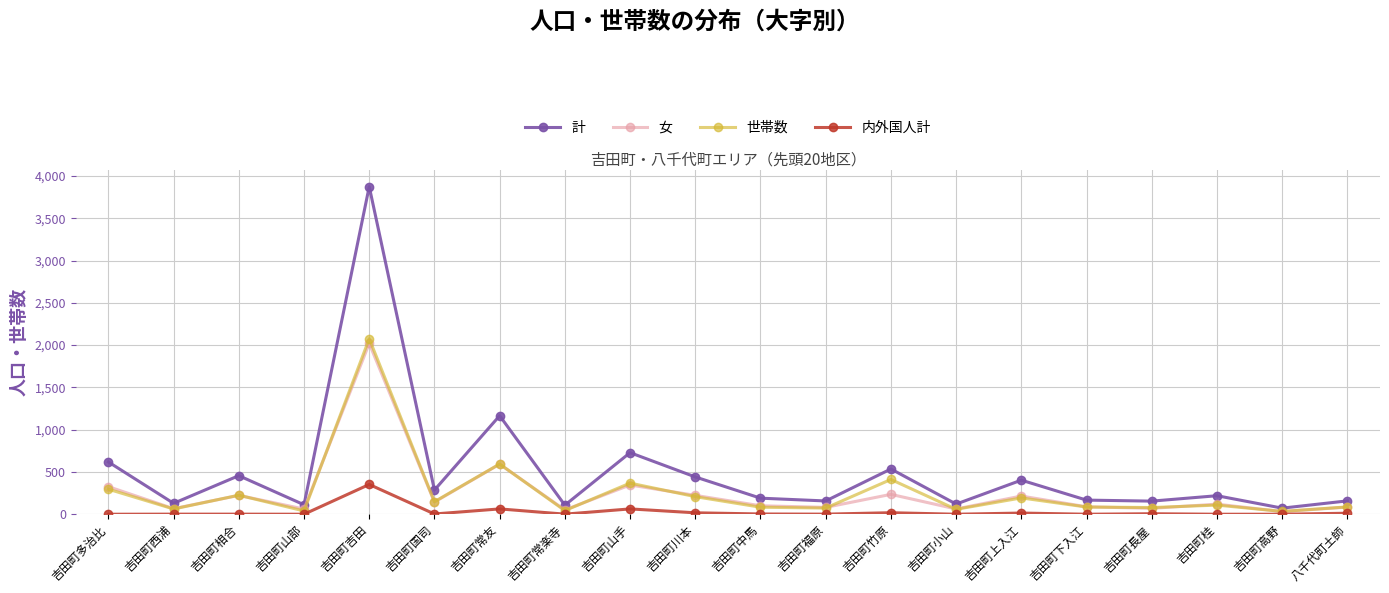

Is the value of 計 at 吉田町福原 greater than the value of 内外国人計 at 吉田町下入江?

Yes